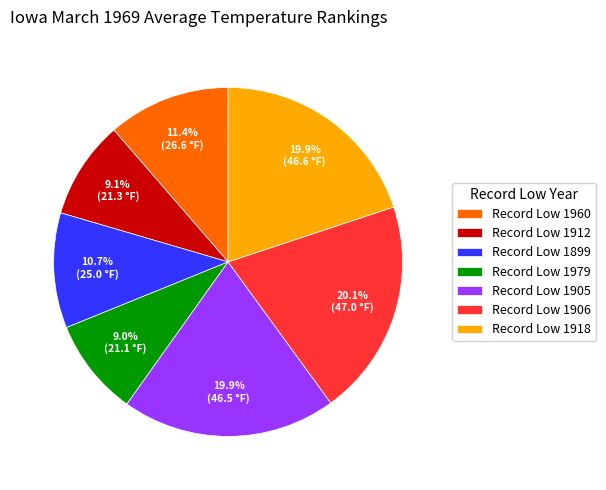

Does Record Low 1918 represent more than half of the total?

No